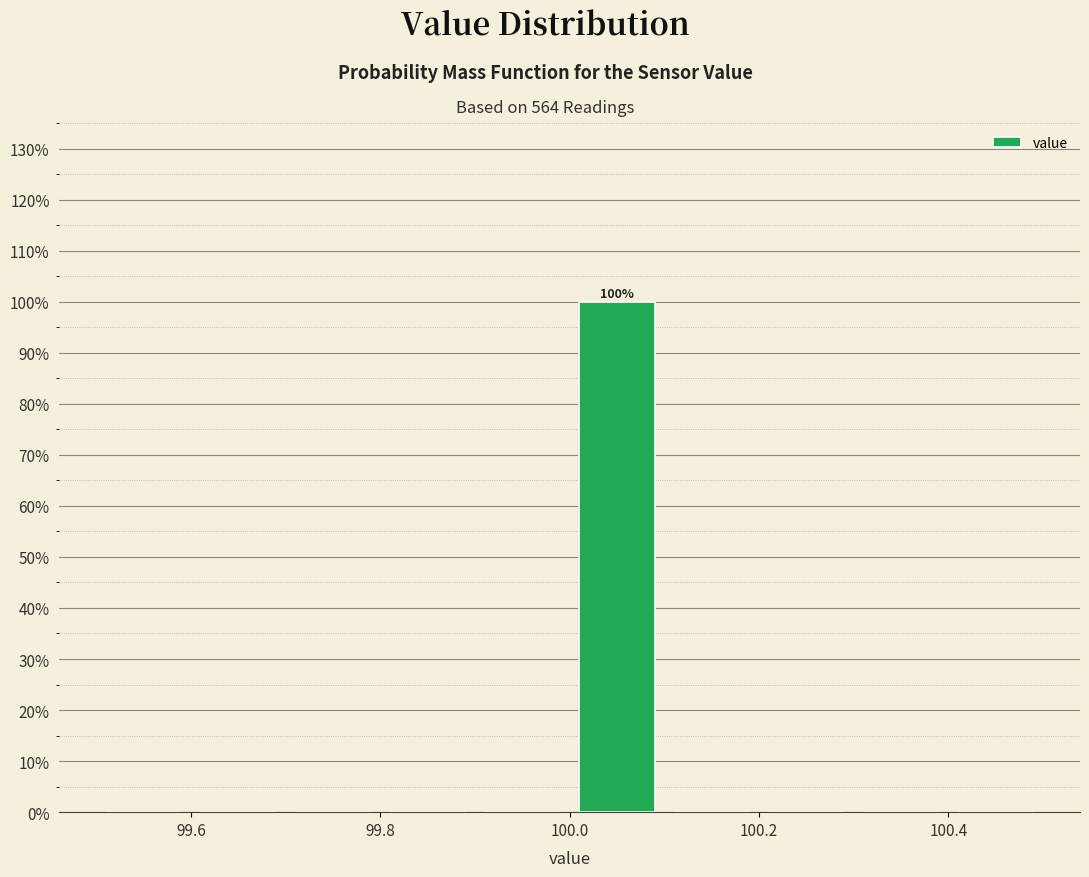

Which range on the x-axis has the tallest bar?

100.0 to 100.1